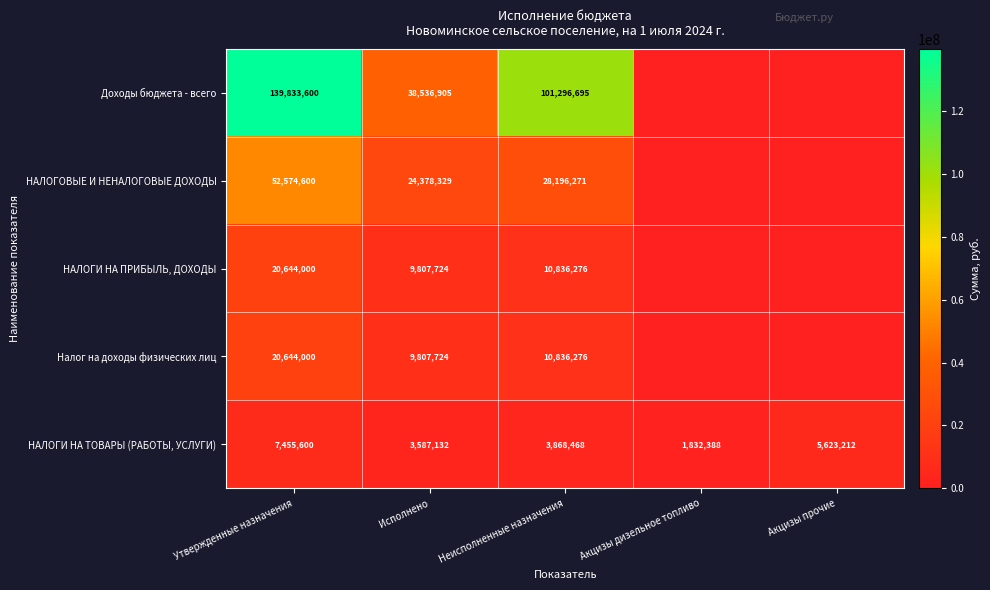

Is it true that Налог на доходы физических лиц equals 20644000 at Утвержденные назначения?

True